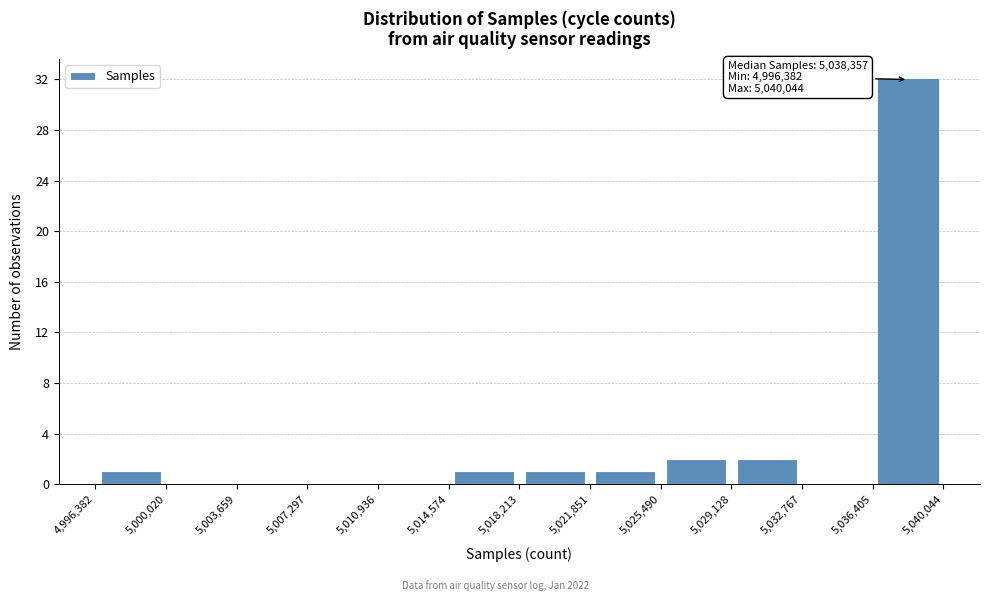

Which range on the x-axis has the tallest bar?

5,036,405 to 5,040,044